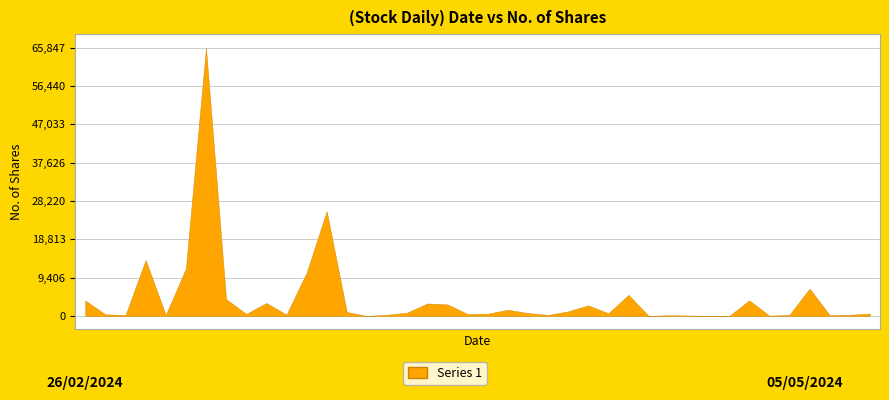

List the labels in order of value, largest first.

22/04/2024, 14/04/2024, 28/04/2024, 23/04/2024, 15/04/2024, 29/02/2024, 13/03/2024, 21/04/2024, 05/03/2024, 05/05/2024, 17/04/2024, 01/04/2024, 31/03/2024, 19/03/2024, 25/03/2024, 20/03/2024, 08/04/2024, 02/04/2024, 24/03/2024, 18/03/2024, 26/02/2024, 26/03/2024, 18/04/2024, 28/03/2024, 01/05/2024, 16/04/2024, 27/02/2024, 04/04/2024, 03/03/2024, 21/03/2024, 30/04/2024, 24/04/2024, 28/02/2024, 11/03/2024, 10/03/2024, 04/03/2024, 07/03/2024, 07/04/2024, 12/03/2024, 06/03/2024